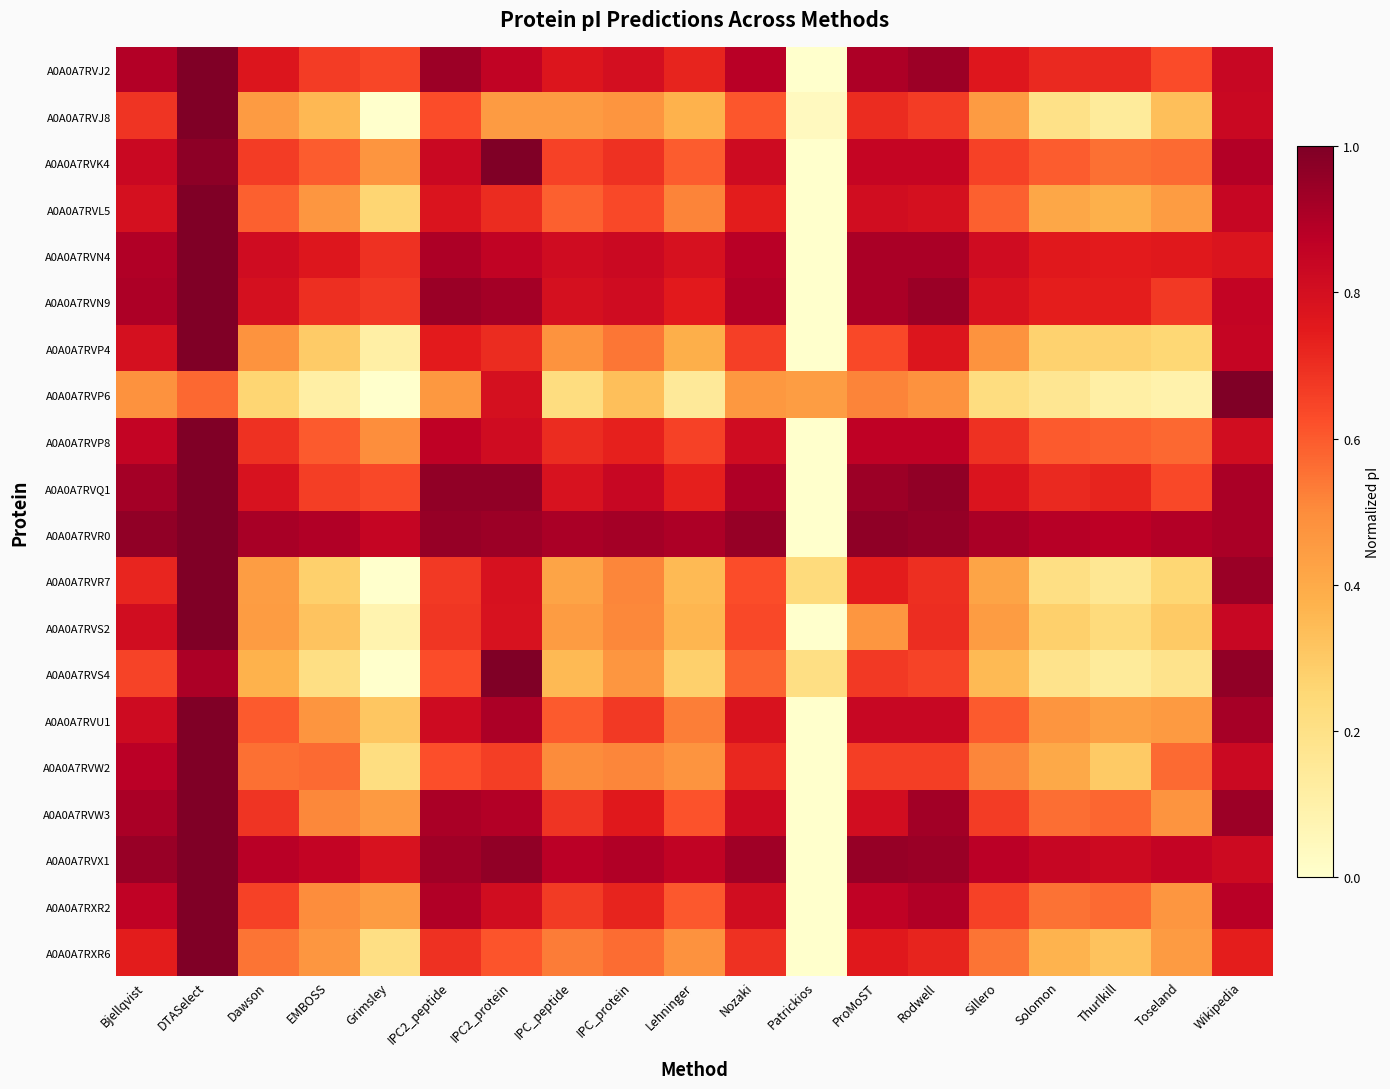

Which series has the largest total across all categories?

A0A0A7RVR0